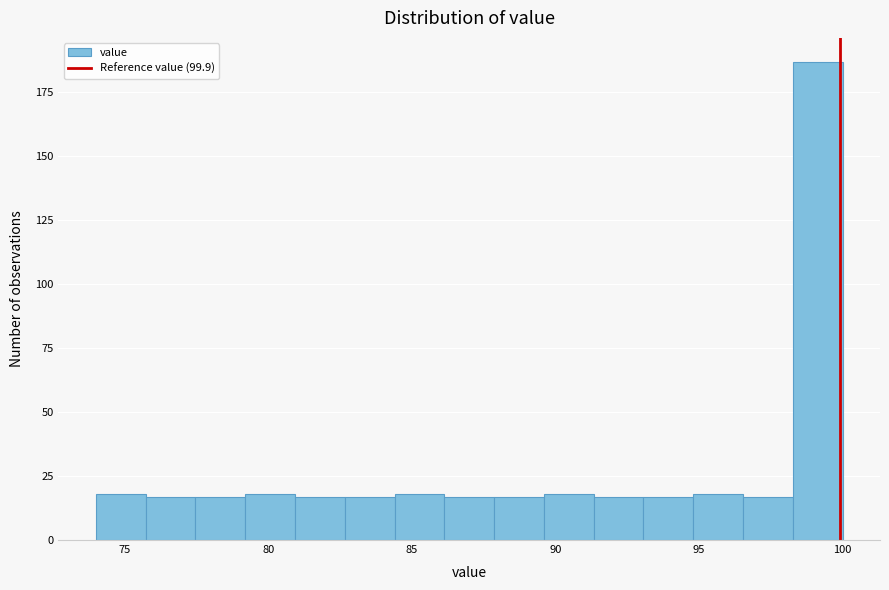

Around what value on the x-axis is the tallest bar? Give the approximate position of its centre, as read against the axis.

99.0